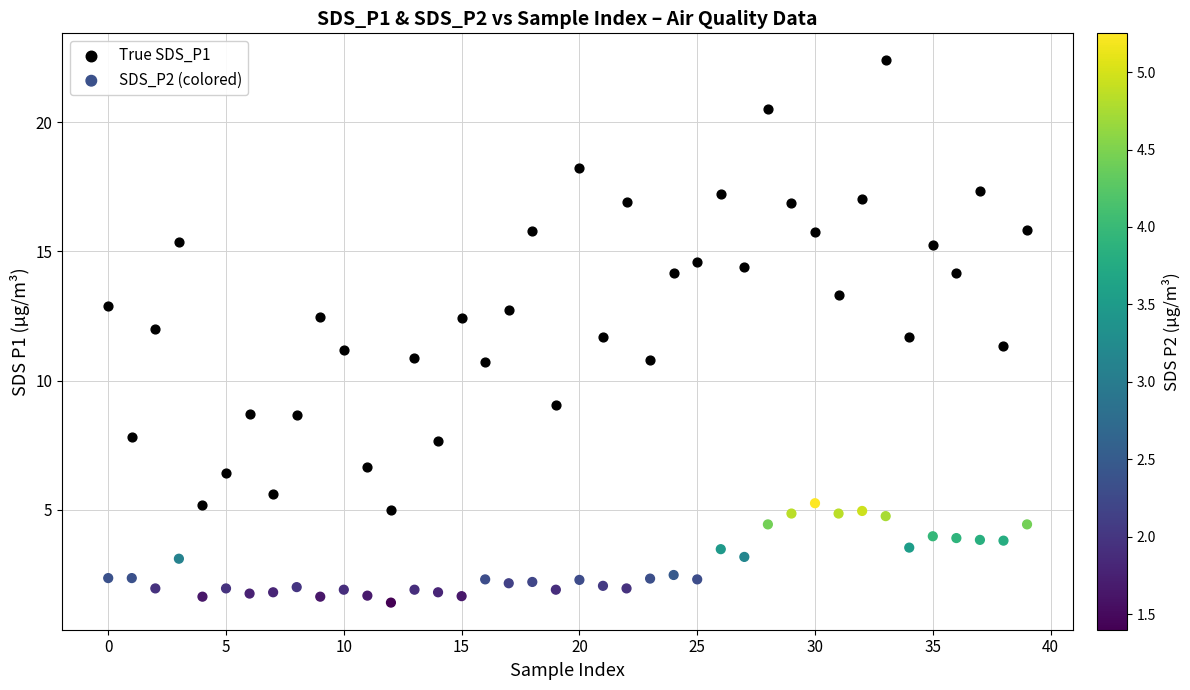

Across all data points, what is the range of Y values (max minus min)?

21.0